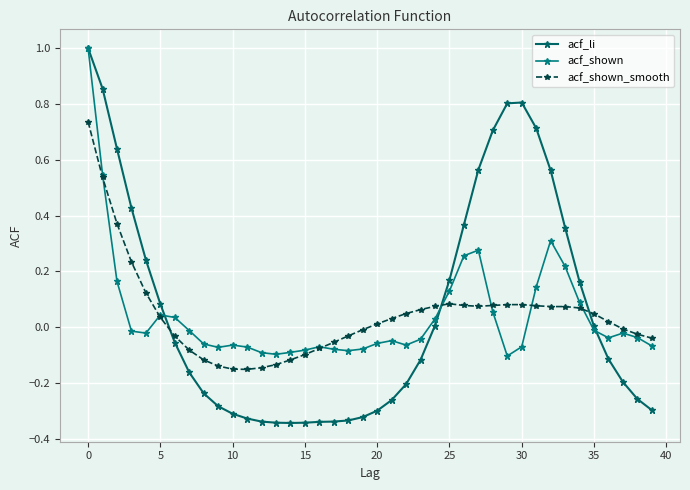

Where is the first local maximum for acf_shown_smooth?

25